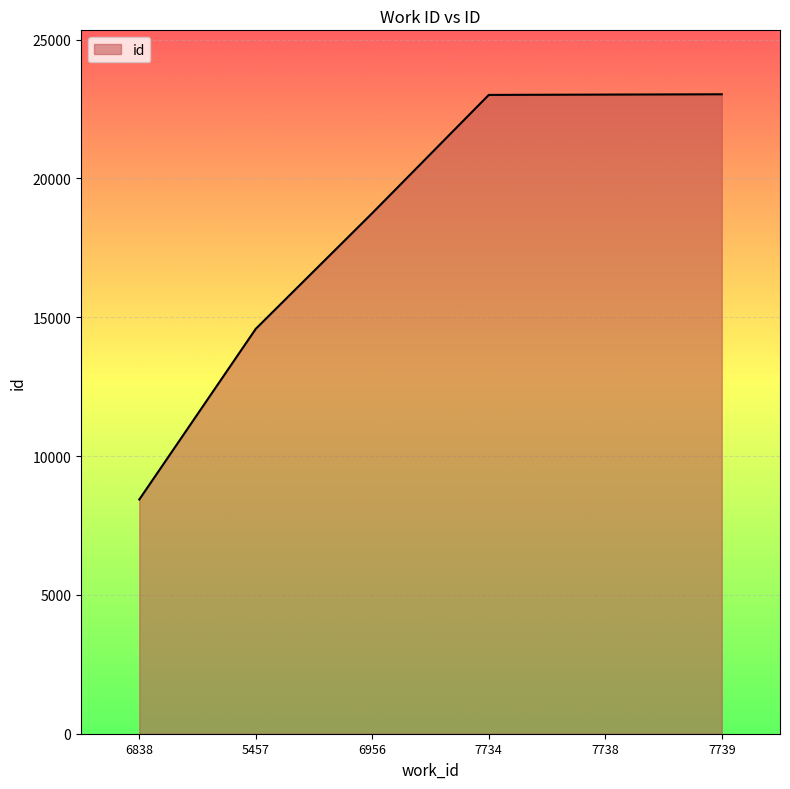

The value at 5457 is 14583. True or false?

True